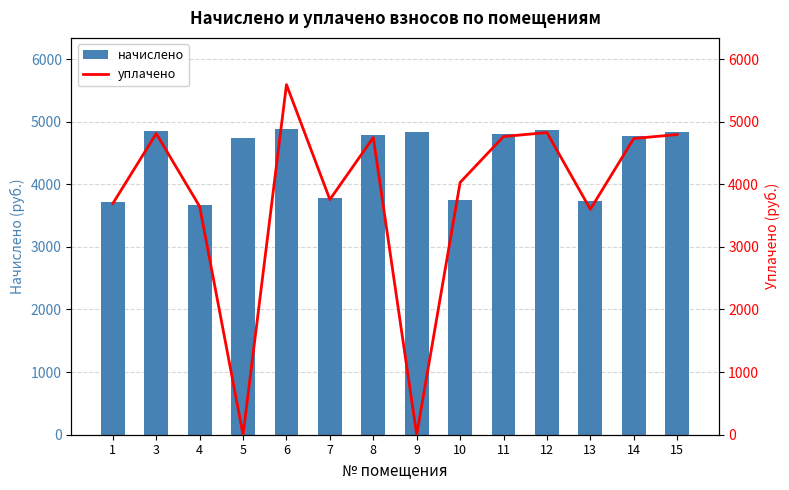

What is the value of the уплачено bar at the 11th from the left?

4825.7